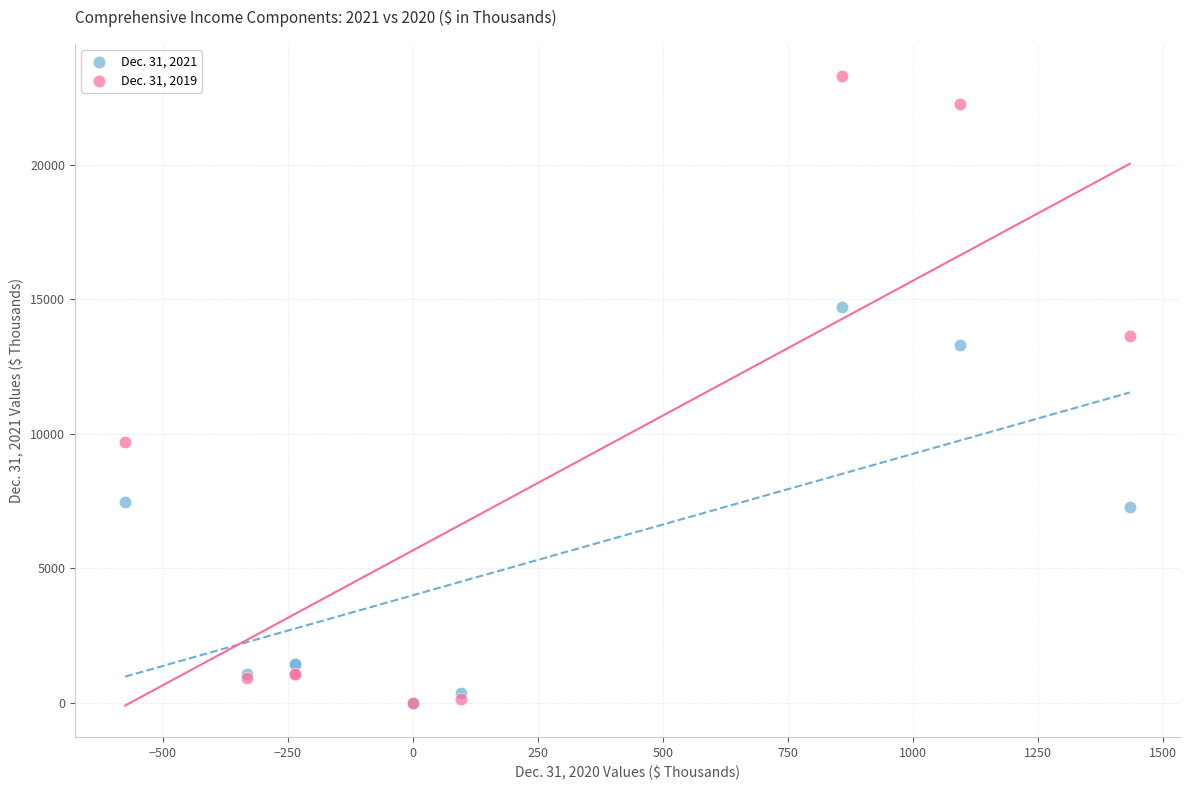

What are all the series names shown in the legend?

Dec. 31, 2021, Dec. 31, 2019